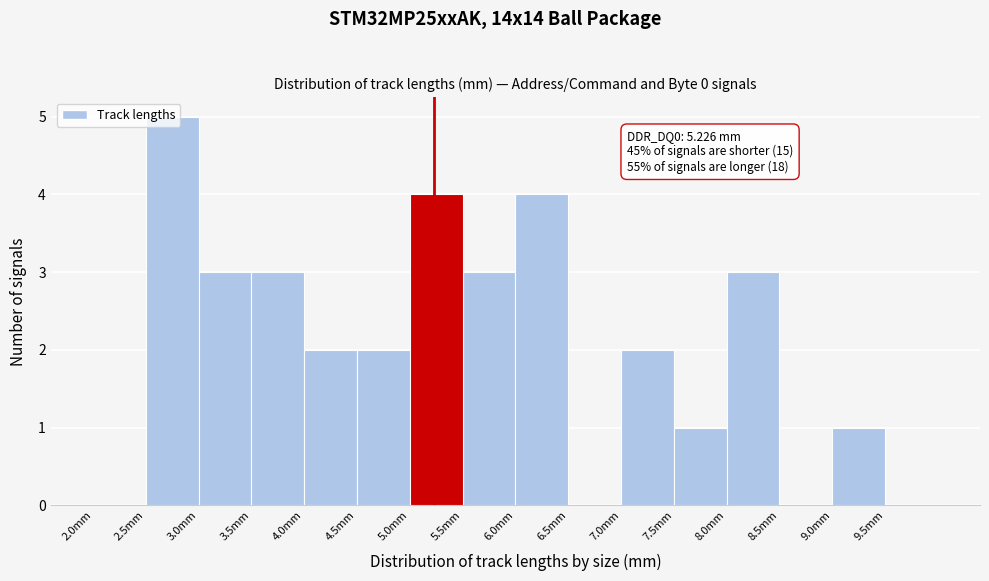

Which range on the x-axis has the tallest bar?

2.5 to 3.0